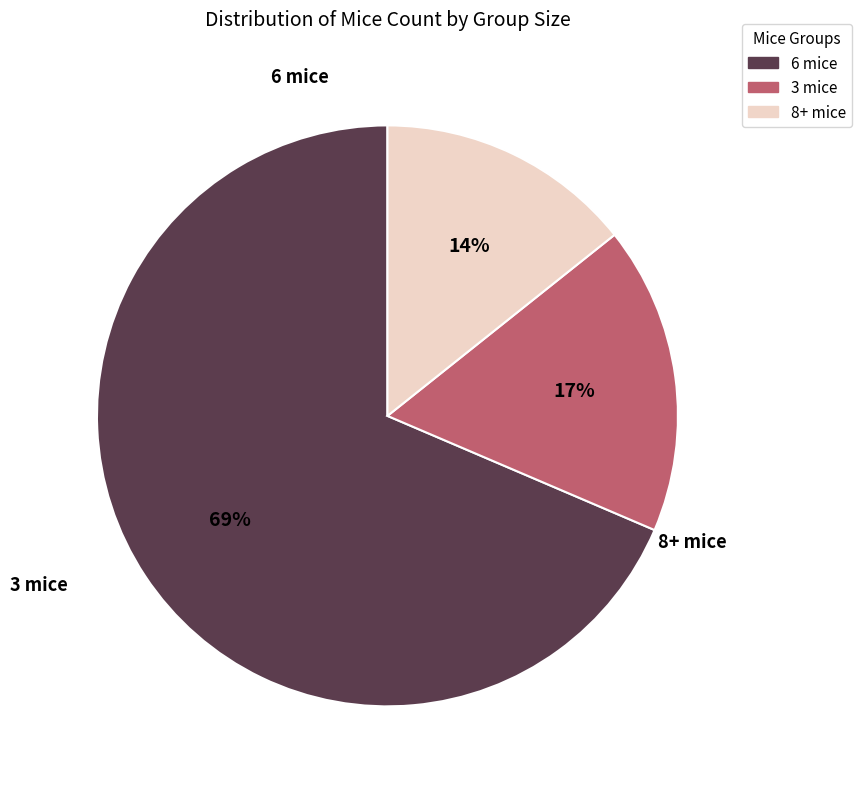

To the nearest percent, what percentage of the pie is 3 mice?

17%